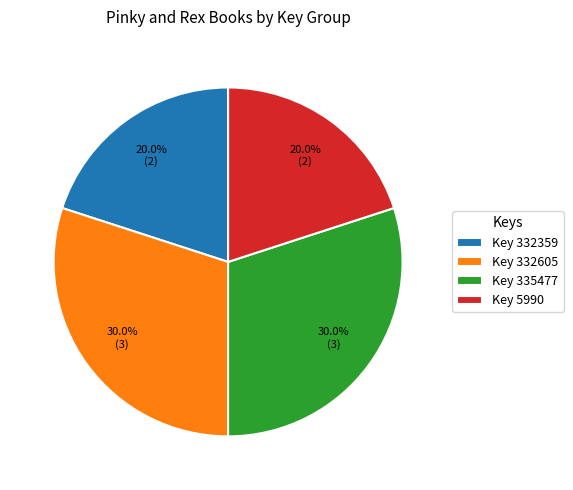

Is there a majority slice in this chart?

No